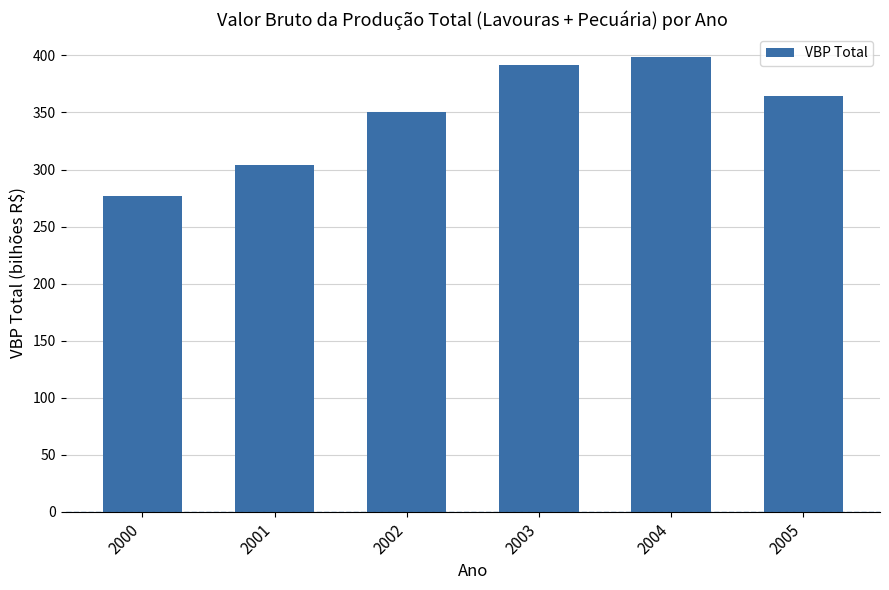

Rank the categories by value from lowest to highest.

2000, 2001, 2002, 2005, 2003, 2004